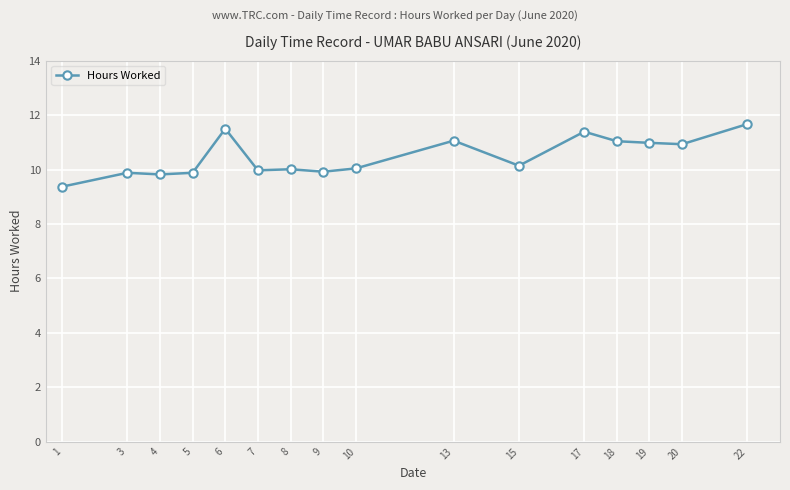

True or false: there are more than 0 points higher than both neighbors.

True